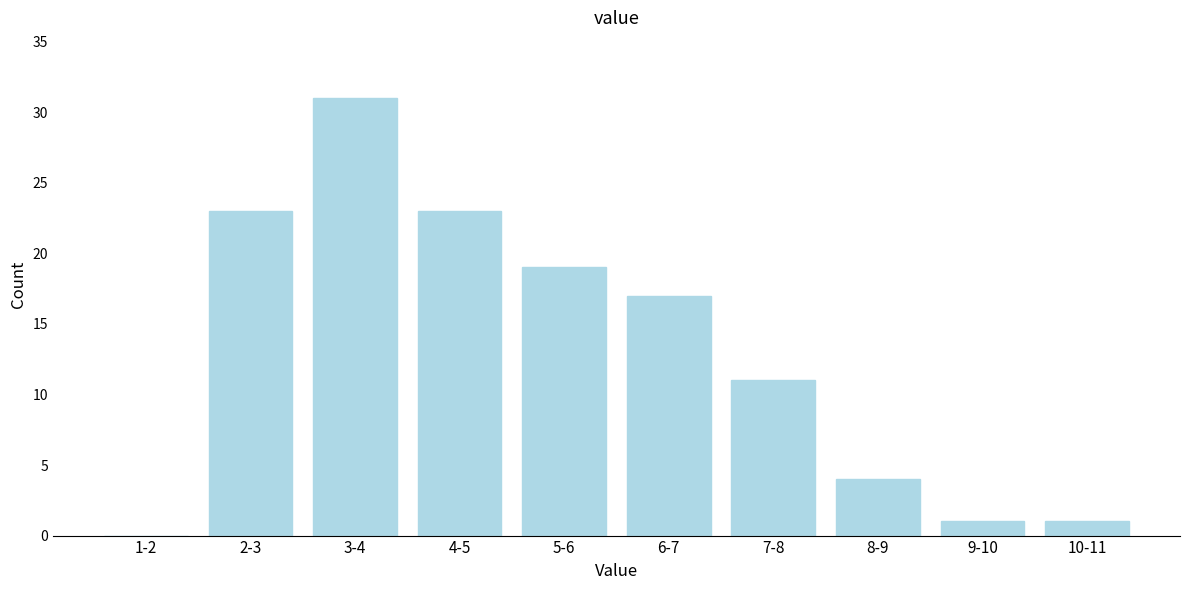

Reading left to right, what are all the values shown in this chart?

1-2=0	2-3=23	3-4=31	4-5=23	5-6=19	6-7=17	7-8=11	8-9=4	9-10=1	10-11=1